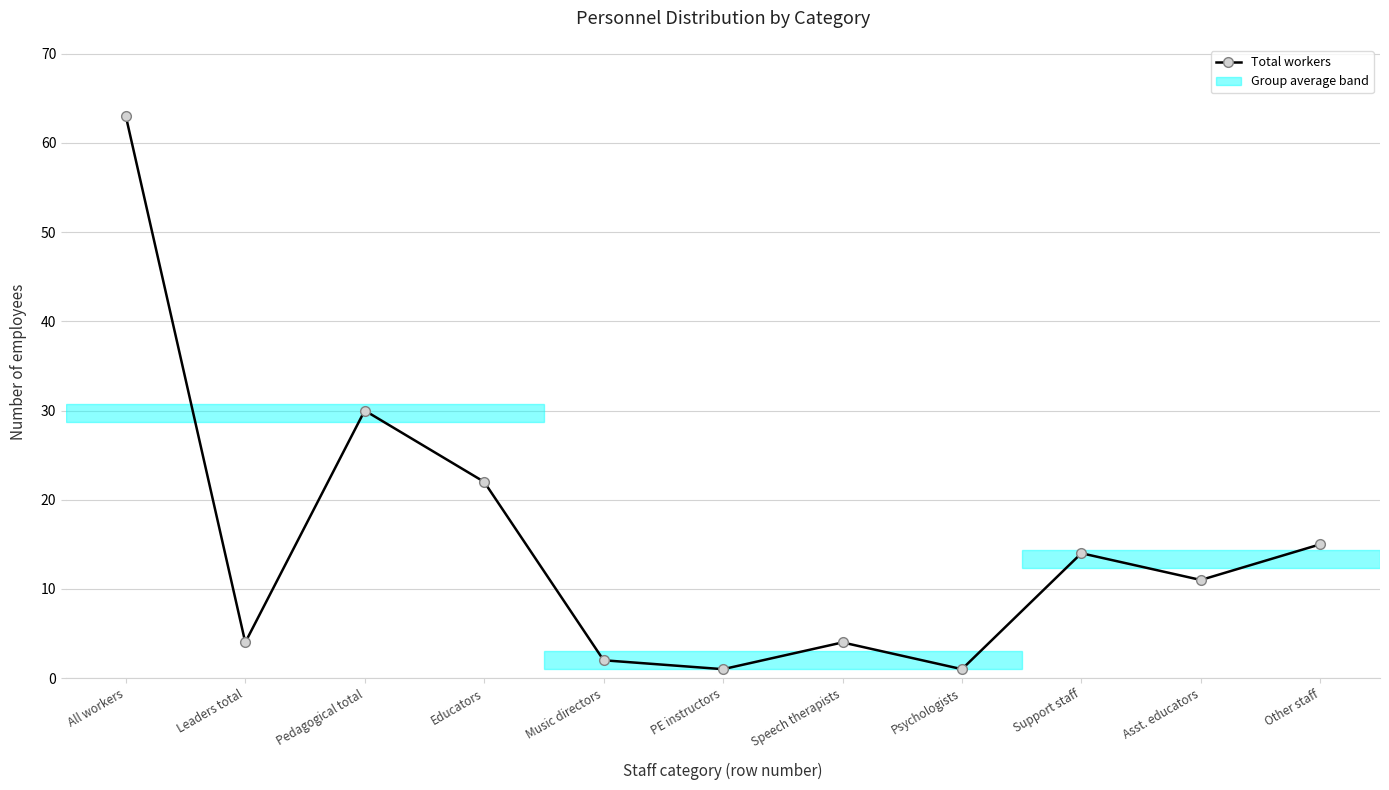

What position from the right is Psychologists?

4